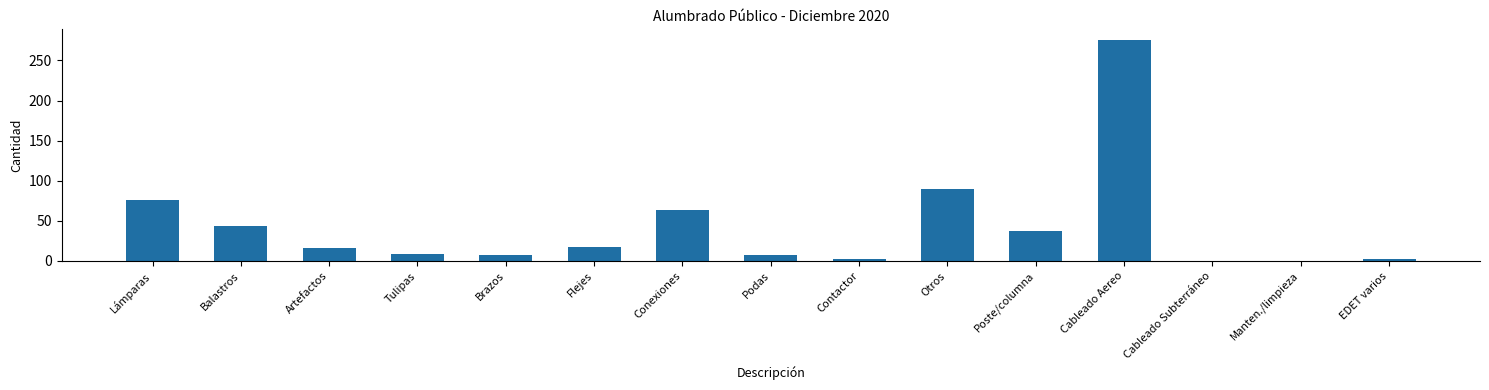

True or false: the data shows 0 at Manten./limpieza.

True